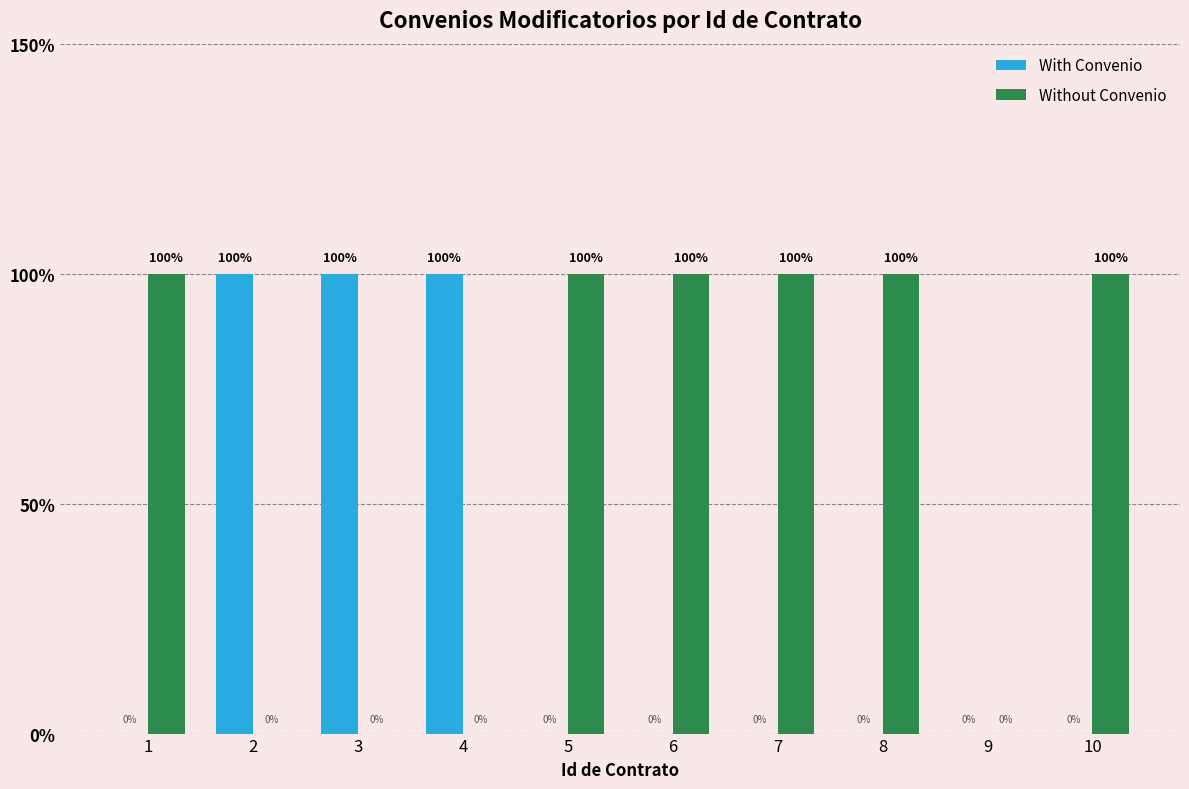

What is the greatest value displayed?

1